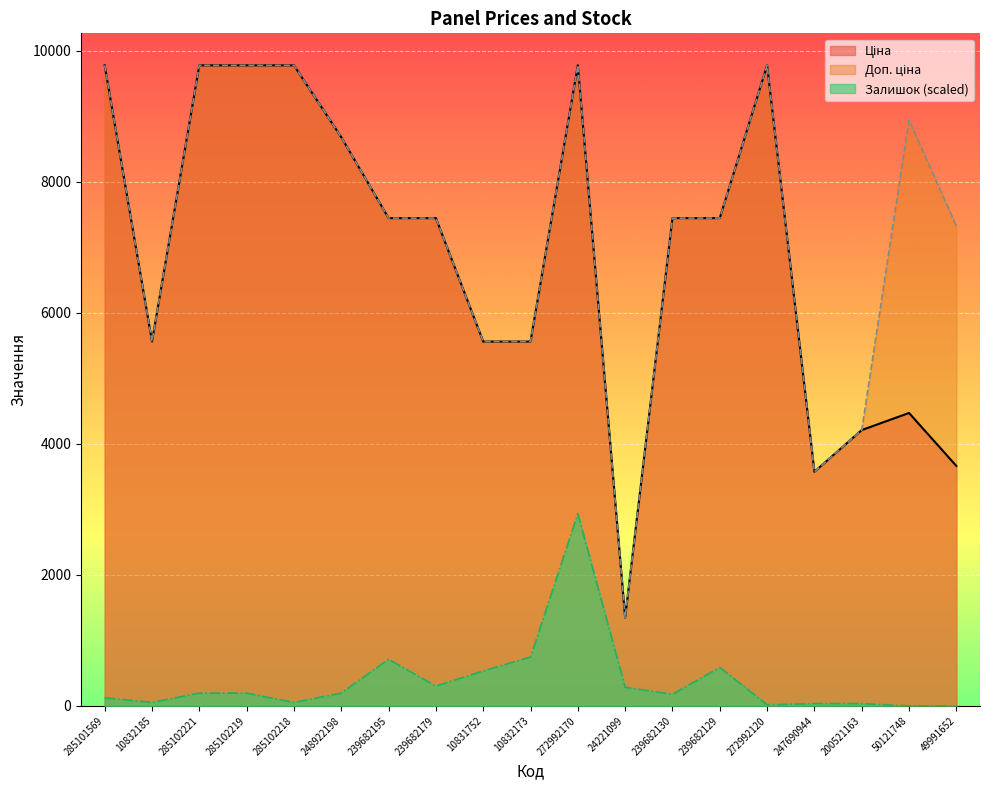

At which label does Доп. ціна reach its peak?

285101569